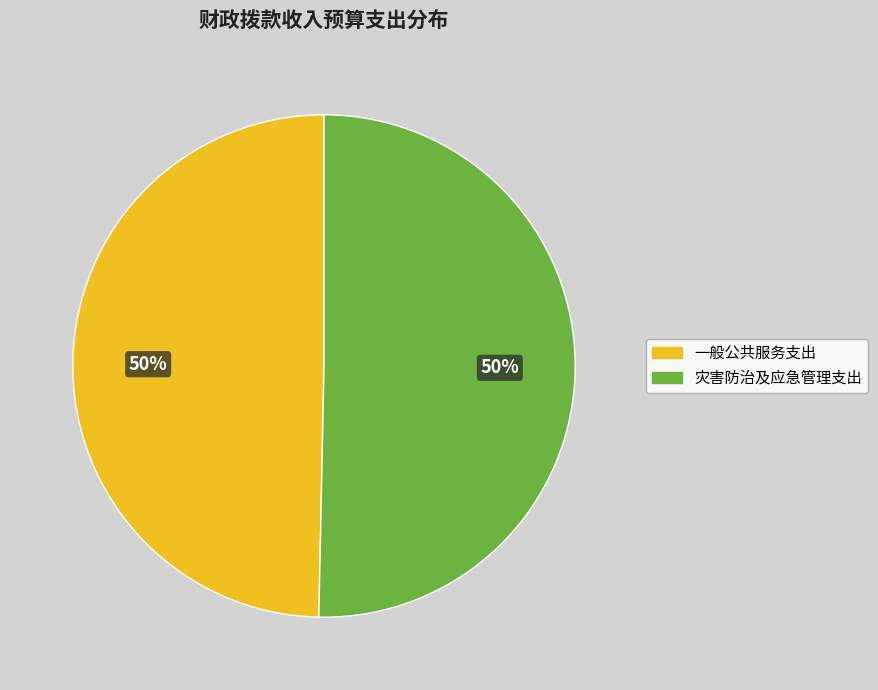

To the nearest percent, what is the combined percentage of 一般公共服务支出 and 灾害防治及应急管理支出?

100%